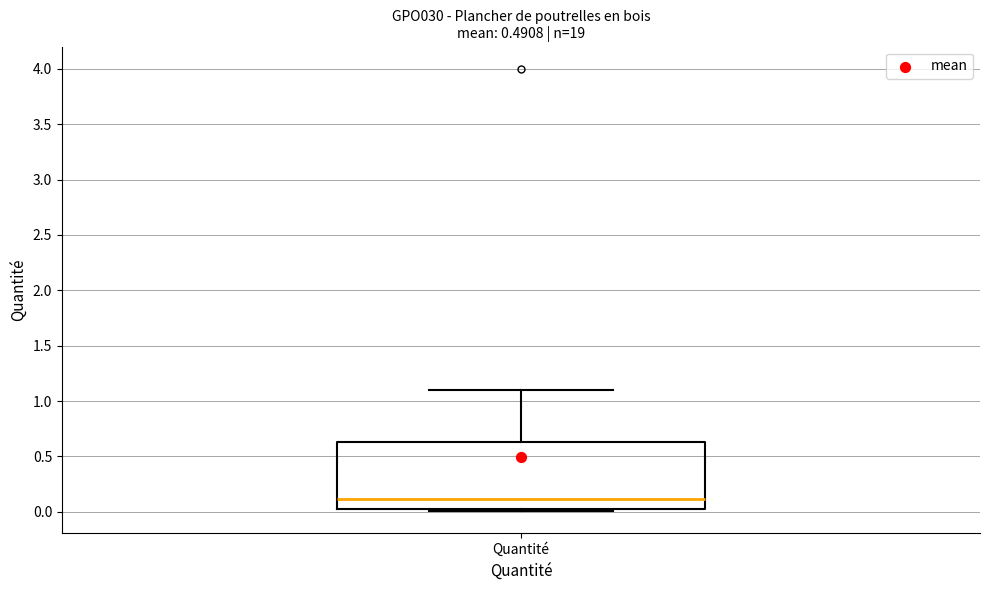

Where is the lower edge of the box for Quantité on the y-axis? The values are not printed on the chart, so give them approximately, as read against the axis.

0.05